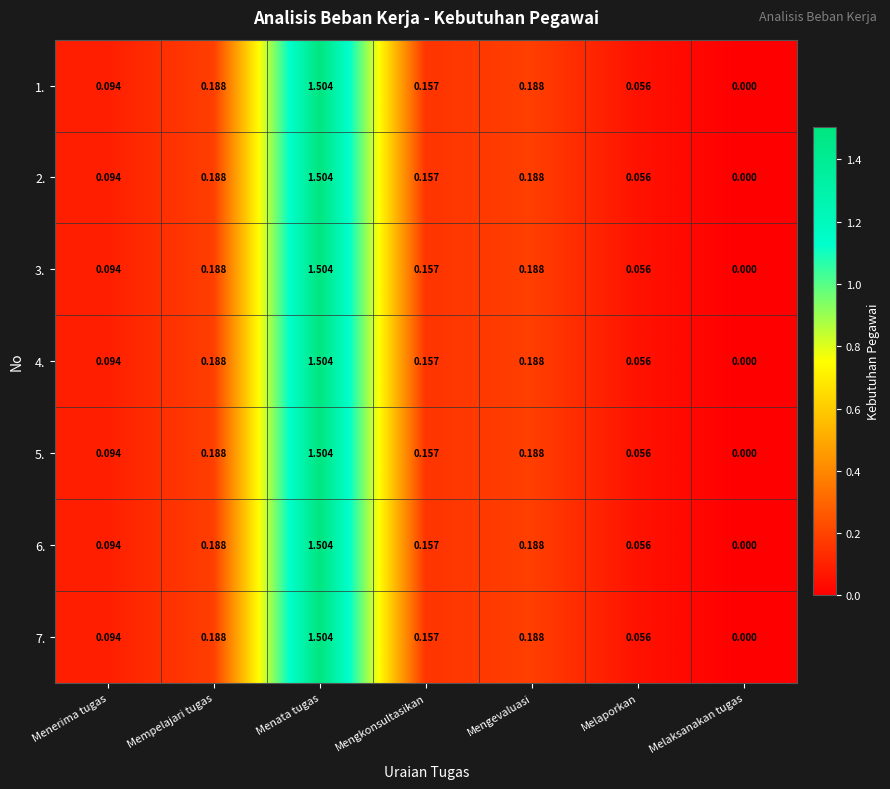

At which label does 3. reach its minimum?

Melaksanakan tugas